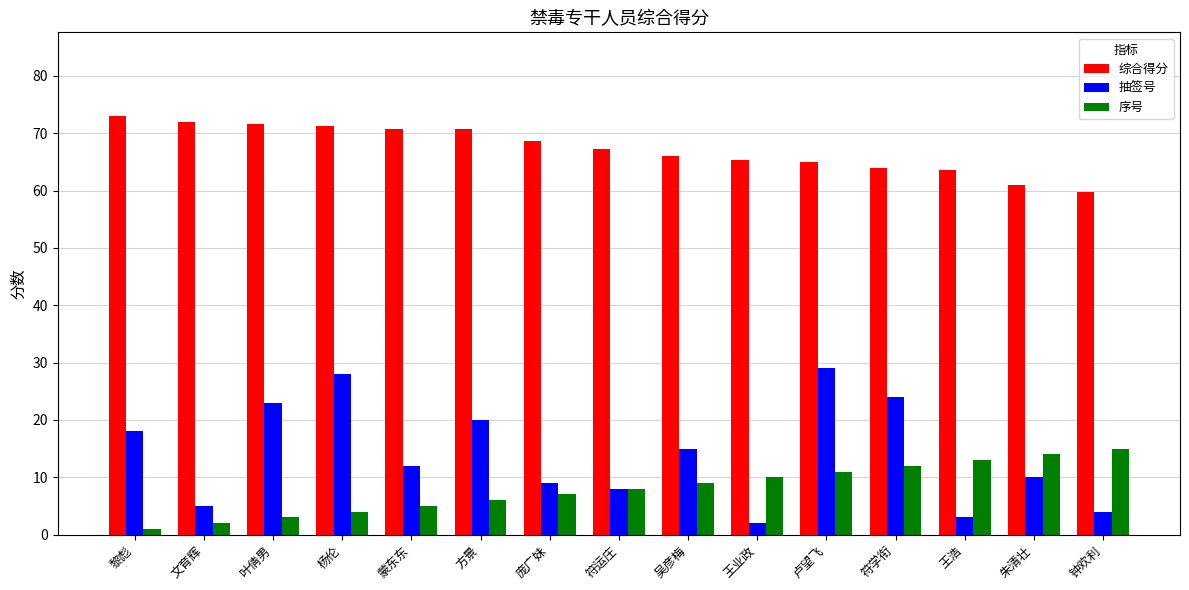

What is the total value across all series at 庞广妹?

84.7